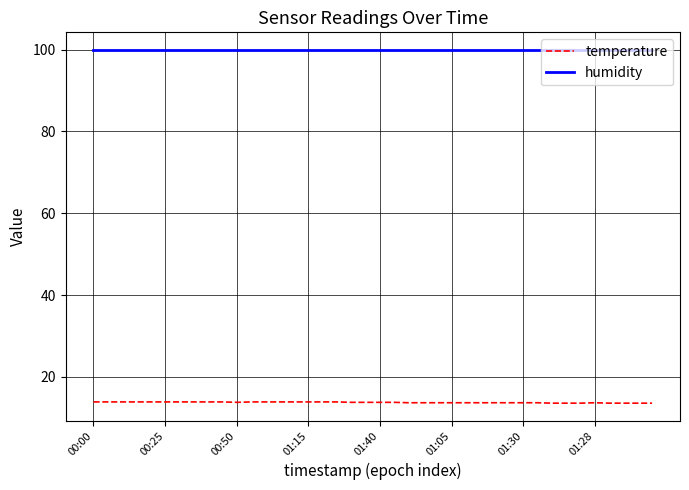

List the series in order of their overall mean, lowest first.

temperature, humidity